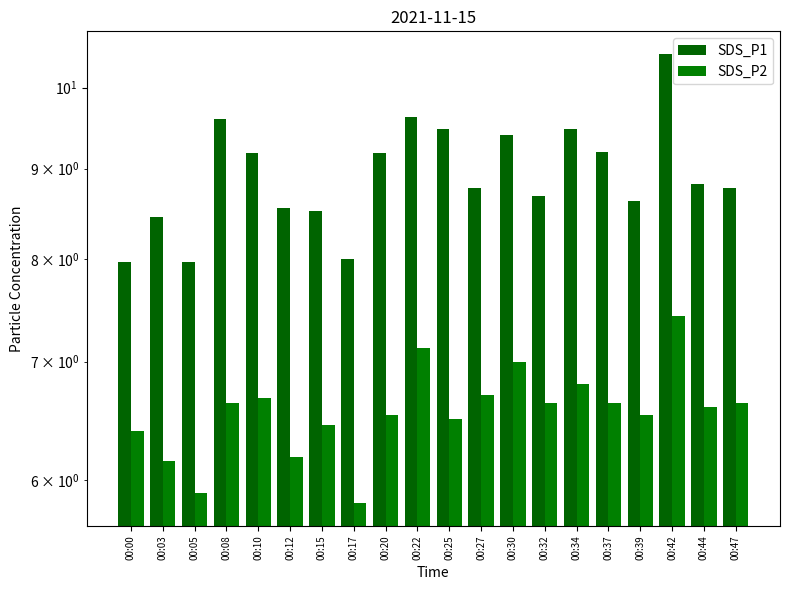

Which series has the largest total across all categories?

SDS_P1